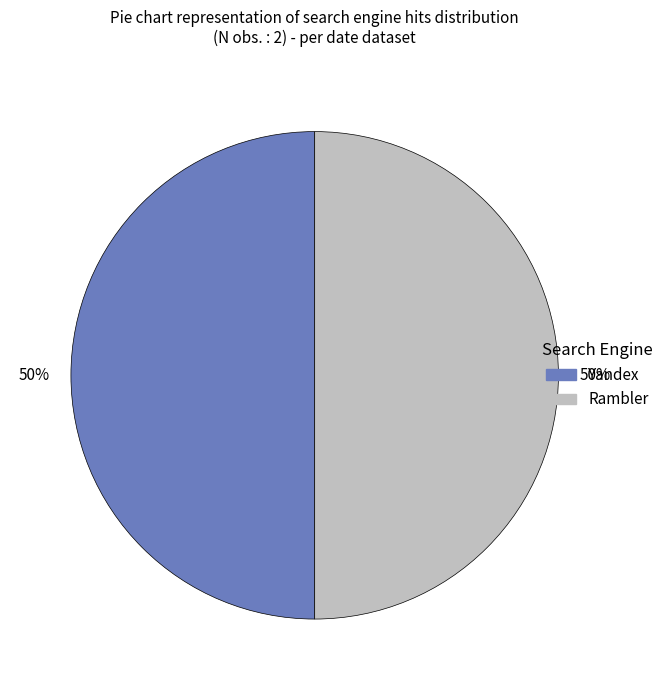

Do Rambler and Yandex together represent more than half of the pie?

Yes